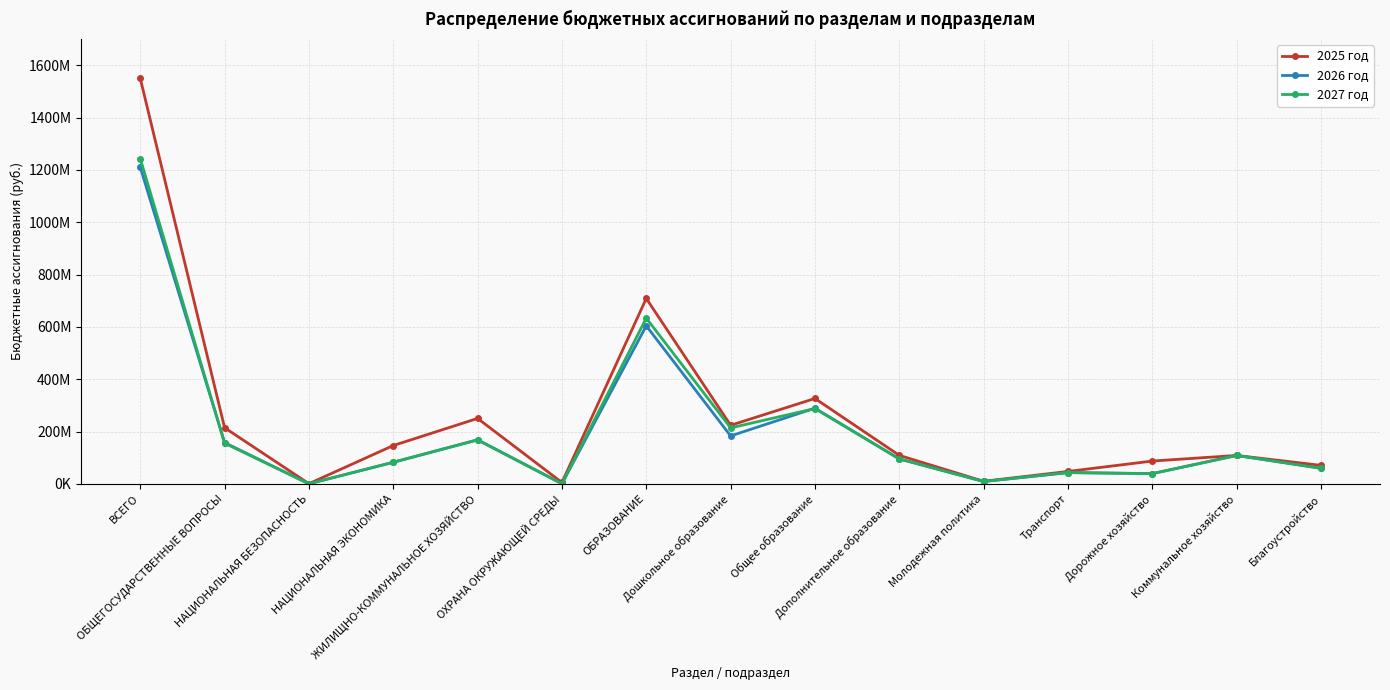

True or false: 2027 год has more than 1 interior local peaks.

True